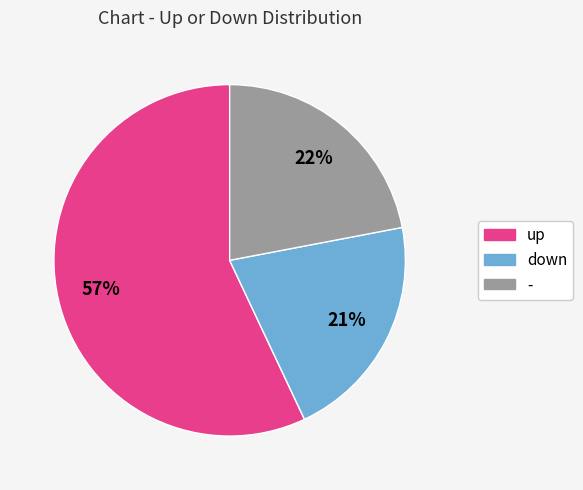

What is the ratio of the value at down to the value at -?

1.0